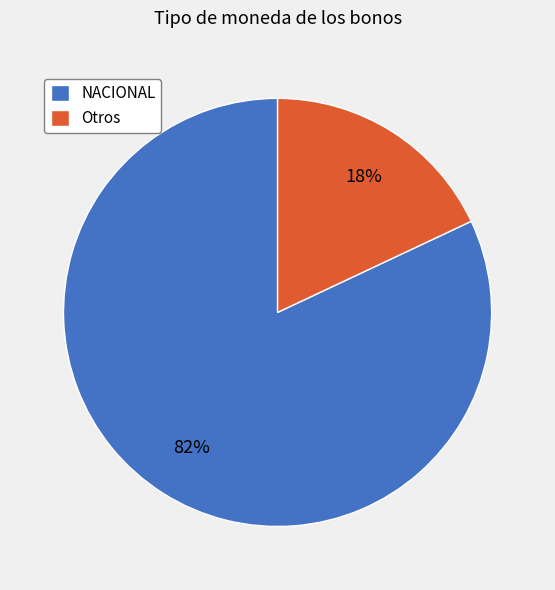

Between NACIONAL and Otros, which is larger?

NACIONAL